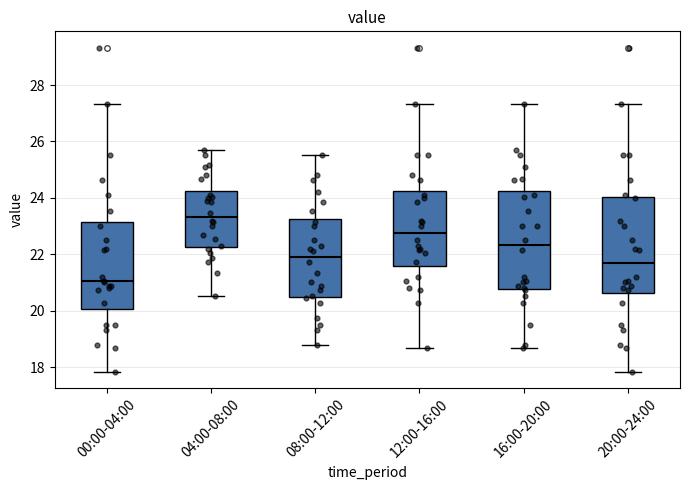

Reading left to right, transcribe this box plot: for each box, give where its median line is, the range the box spans, and where its two whiskers end, as read against the y-axis. The values are not printed on the chart, so give them approximately, as read against the axis.

00:00-04:00: median 21.0, box 20.0 to 23.2, whiskers 17.8 to 27.4
04:00-08:00: median 23.4, box 22.2 to 24.2, whiskers 20.6 to 25.8
08:00-12:00: median 22.0, box 20.6 to 23.2, whiskers 18.8 to 25.6
12:00-16:00: median 22.8, box 21.6 to 24.2, whiskers 18.6 to 27.4
16:00-20:00: median 22.4, box 20.8 to 24.2, whiskers 18.6 to 27.4
20:00-24:00: median 21.6, box 20.6 to 24.0, whiskers 17.8 to 27.4